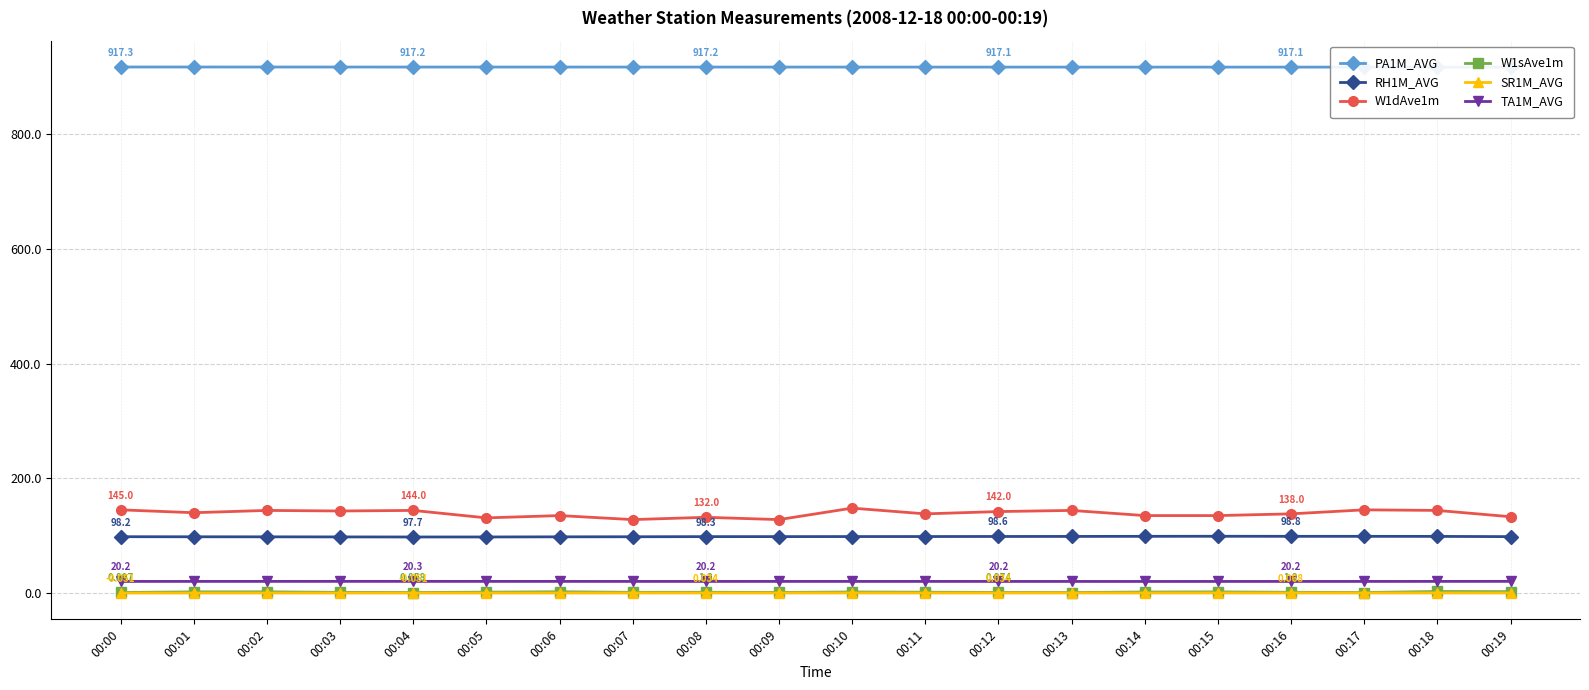

True or false: W1dAve1m and PA1M_AVG cross at least once.

False